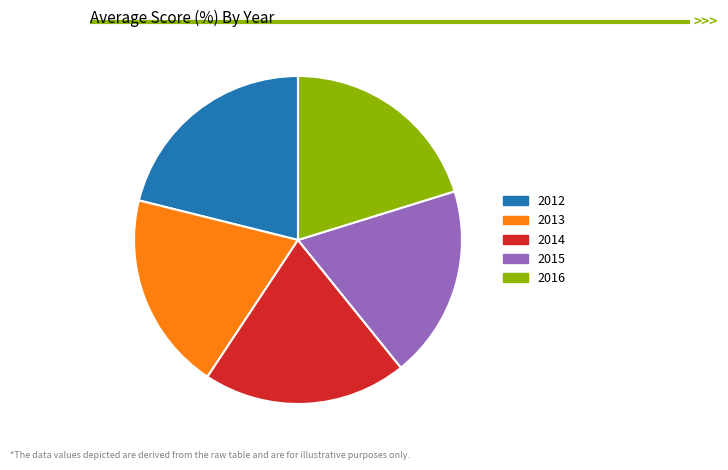

Approximately how many times larger is the value at 2012 compared to 2014?

1.1